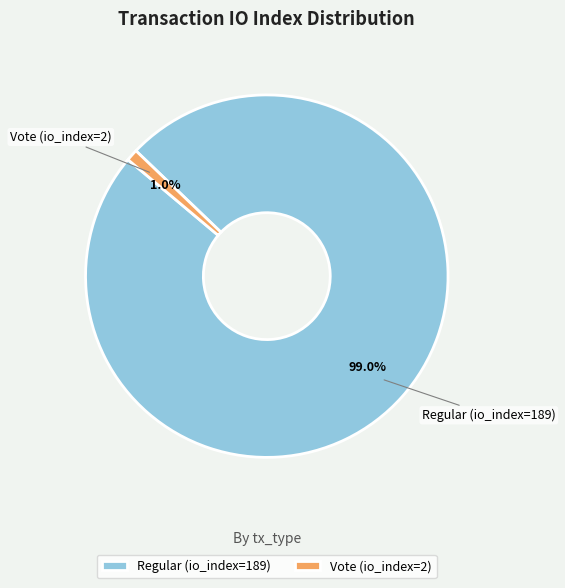

Which has a higher value, Vote (io_index=2) or Regular (io_index=189)?

Regular (io_index=189)